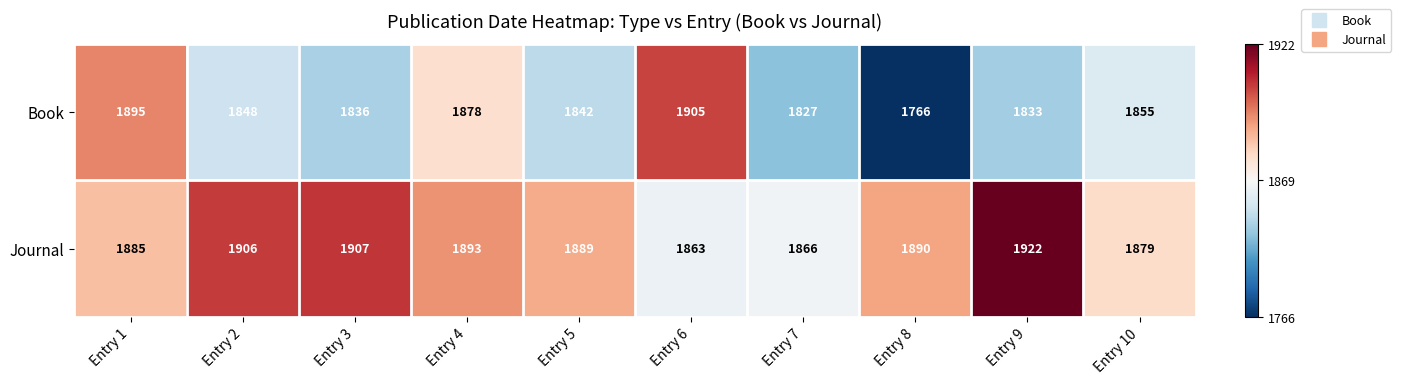

What is the sum of the Book values at Entry 6 and Entry 9?

3738